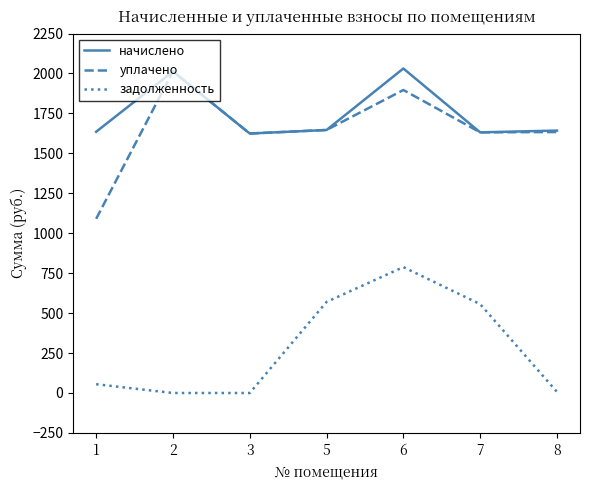

Is the value of задолженность at 3 greater than the value of начислено at 6?

No